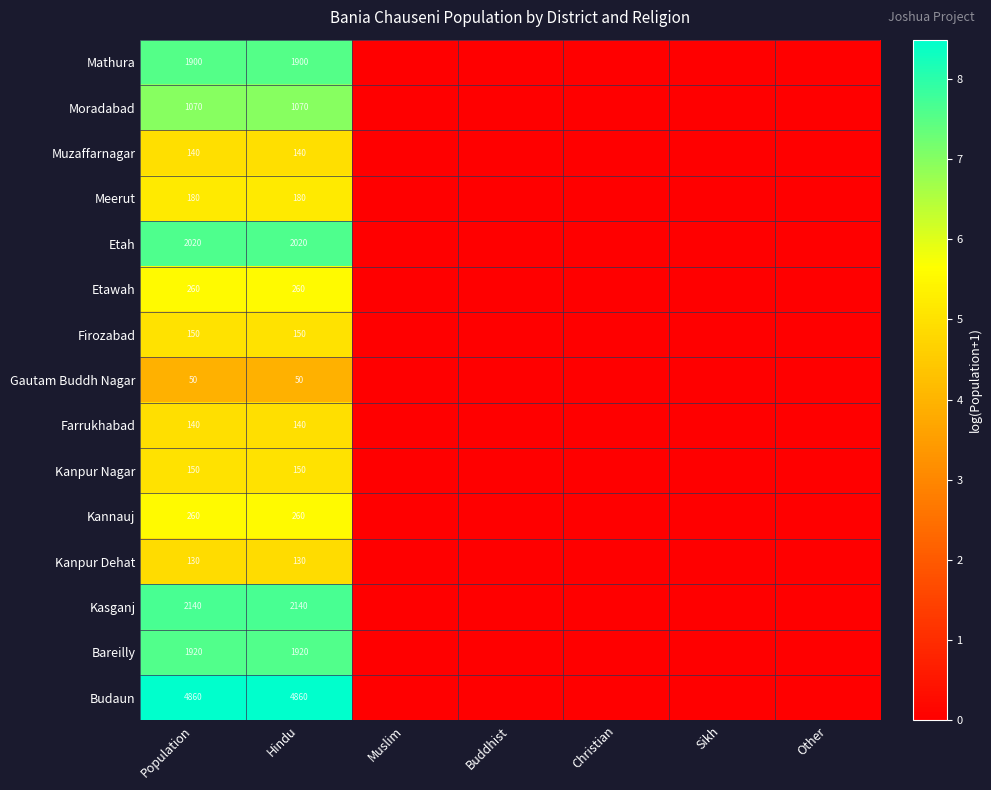

The value of Bareilly at Population is 10.3. True or false?

False